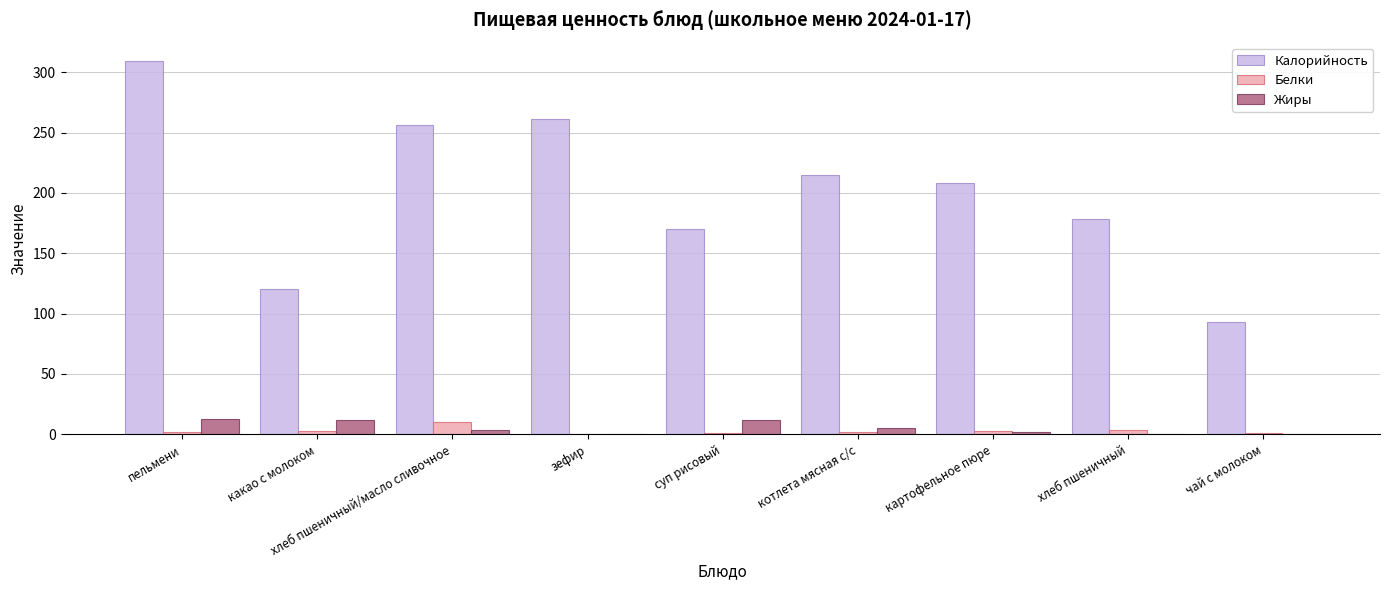

Where is Калорийность nearest to the value 201?

картофельное пюре